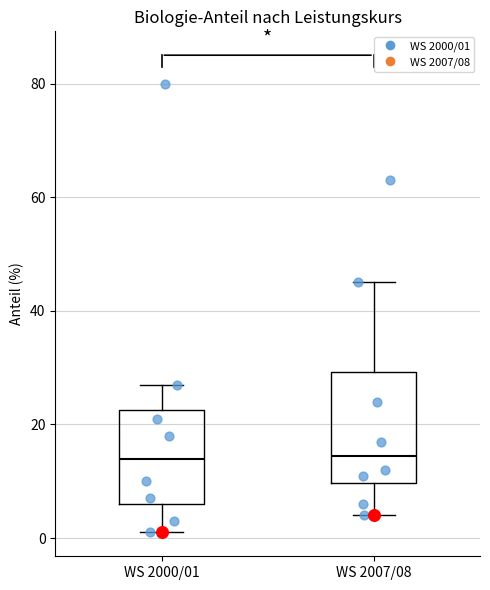

Reading left to right, read every box against the y-axis: the position of its median line, the range the box covers, and the ends of its whiskers. The values are not printed on the chart, so give them approximately, as read against the axis.

WS 2000/01: median 14, box 6 to 22, whiskers 2 to 28
WS 2007/08: median 14, box 10 to 30, whiskers 4 to 46